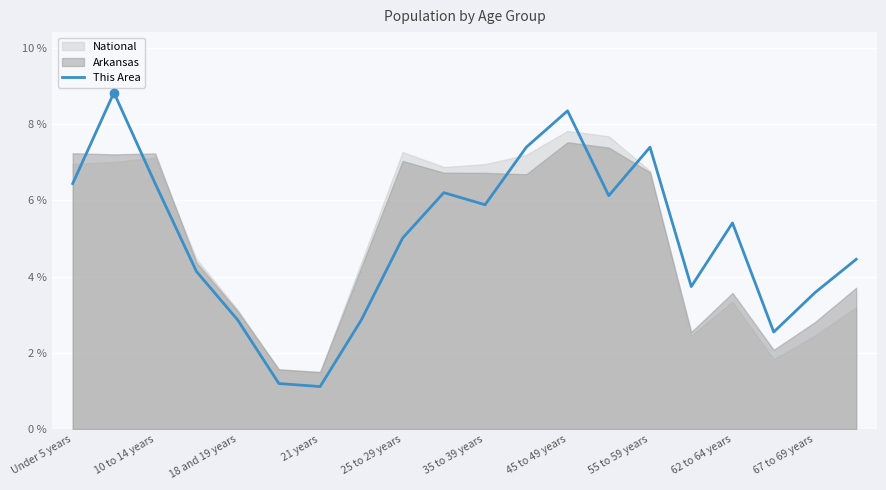

How many points are higher than both their immediate neighbors (excluding endpoints)?

5